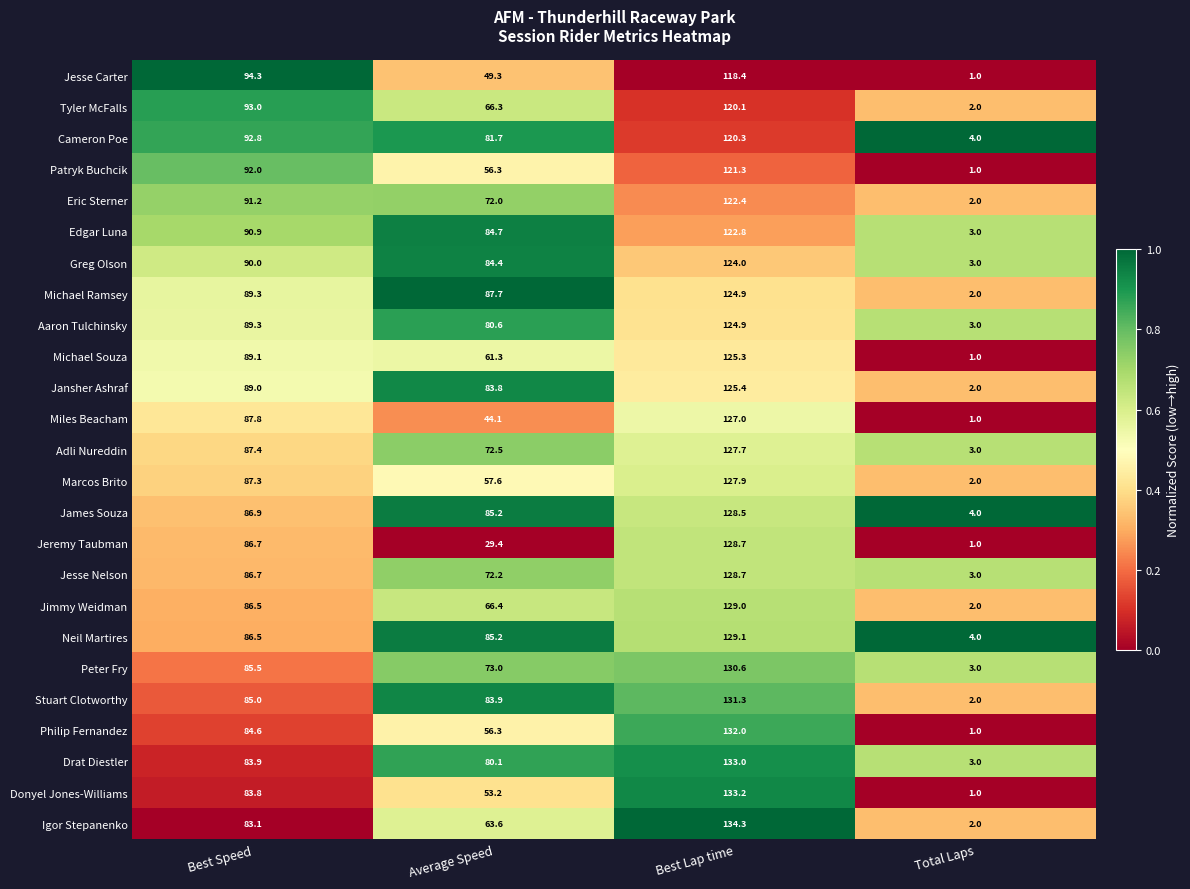

Where does the Jeremy Taubman series first go above 86?

Best Speed